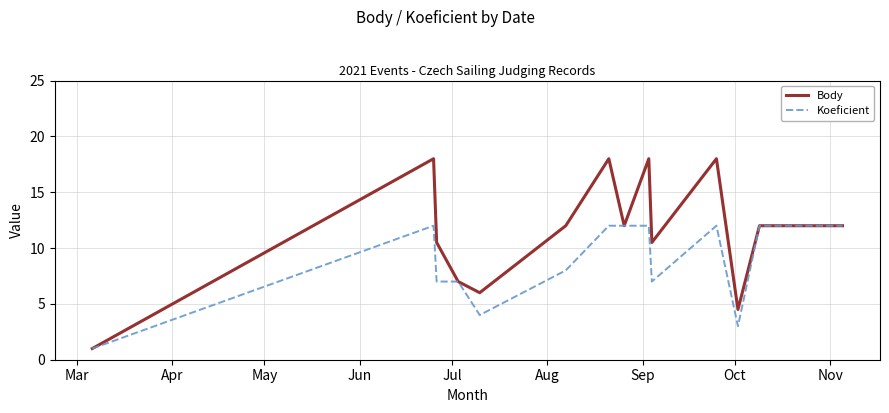

How many lines are shown in the chart?

2